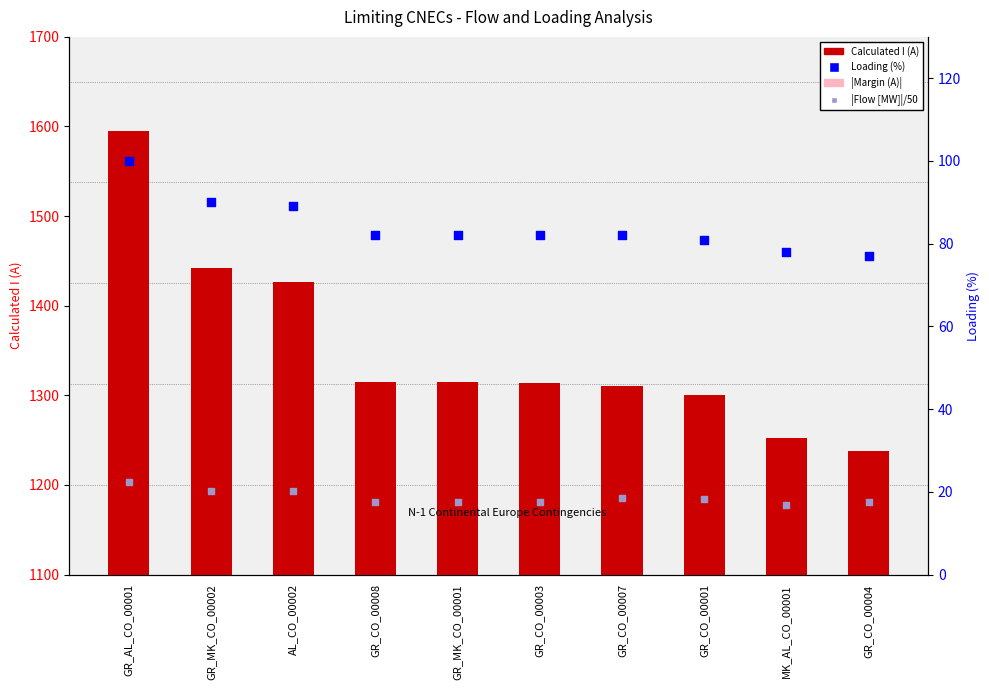

What is the total value across all series at MK_AL_CO_00001?

1694.7